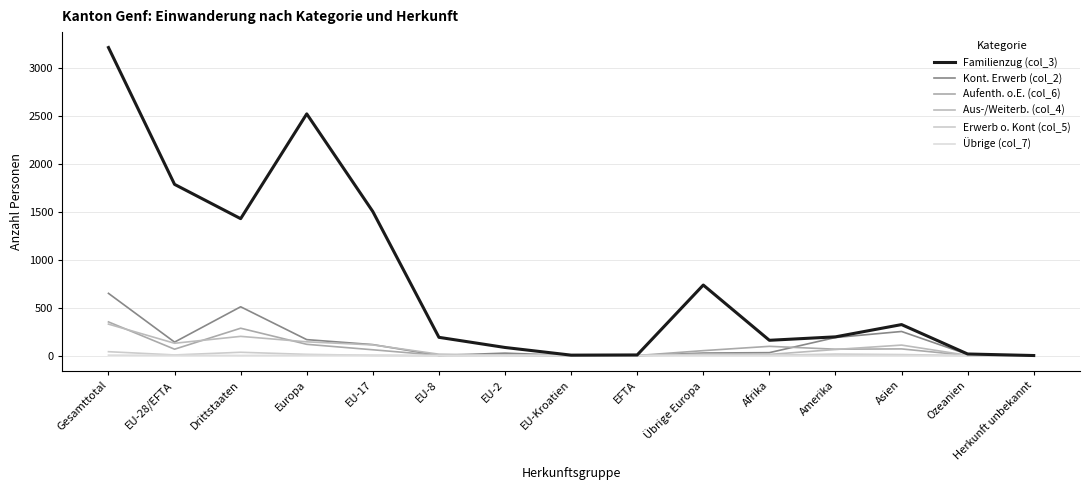

At which category is the sum across all series the highest?

Gesamttotal